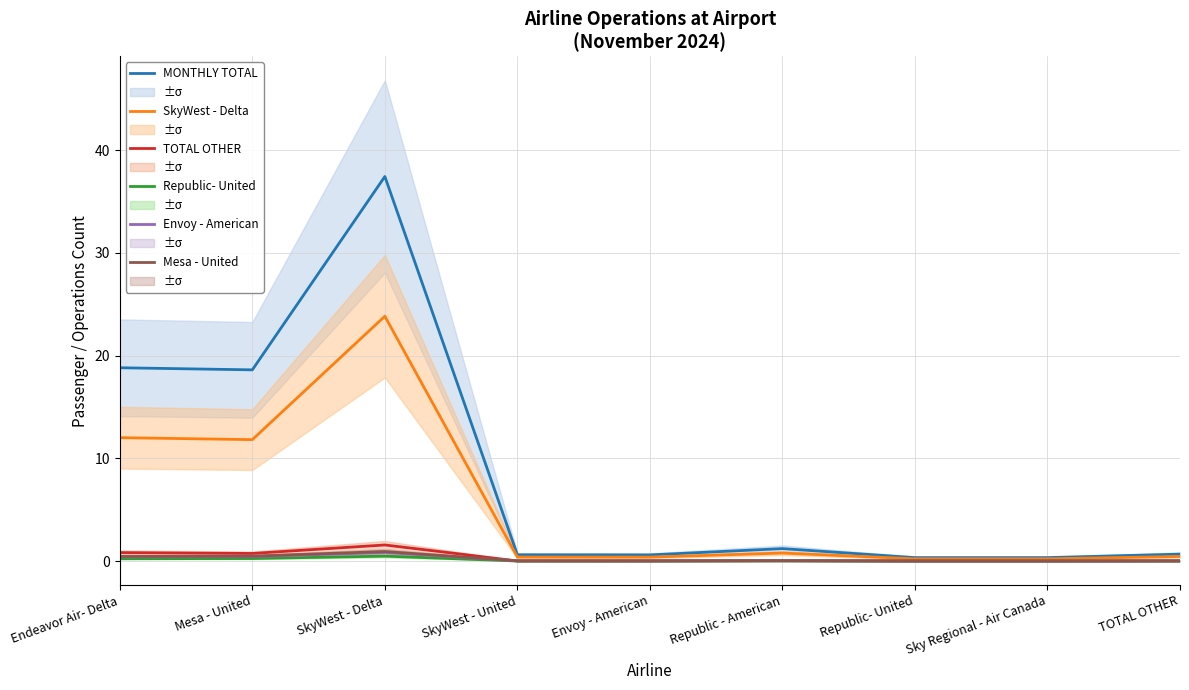

Between which two adjacent categories do Envoy - American and Mesa - United first intersect?

SkyWest - United and Envoy - American